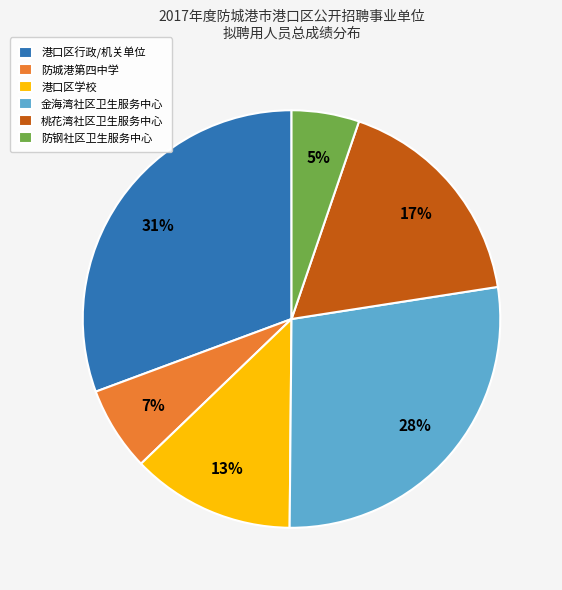

Rank the categories by value from lowest to highest.

防钢社区卫生服务中心, 防城港第四中学, 港口区学校, 桃花湾社区卫生服务中心, 金海湾社区卫生服务中心, 港口区行政/机关单位